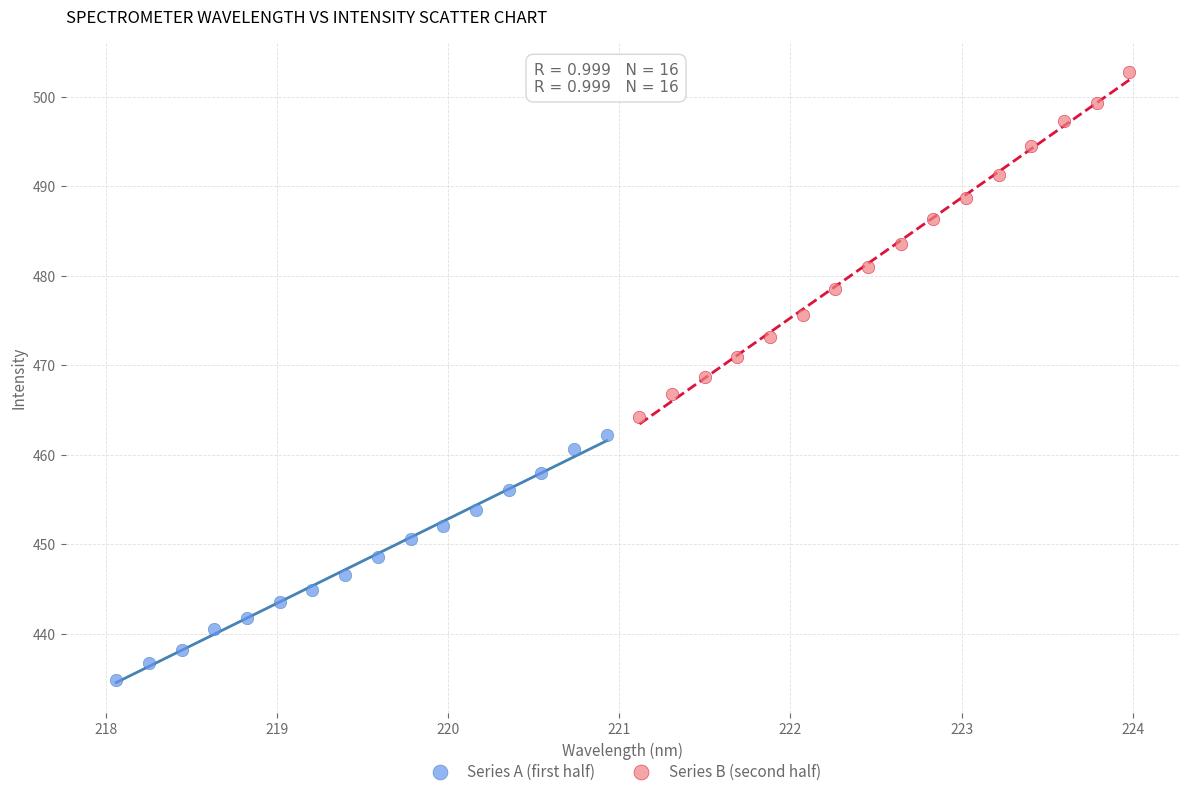

Which series contains the highest Y value?

Series B (second half)